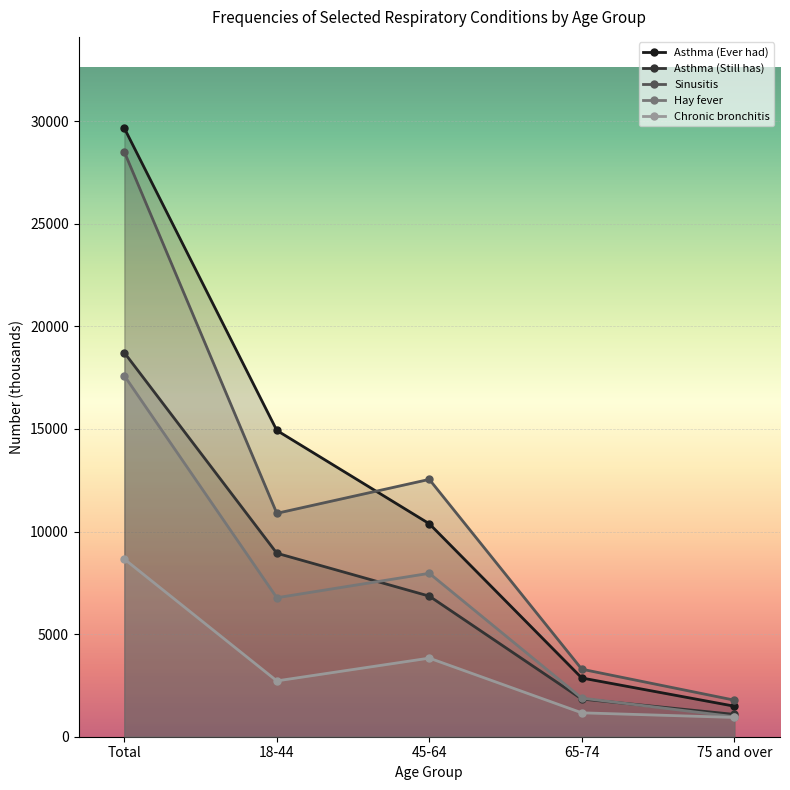

Which series changed the most between Total and 45-64?

Asthma (Ever had)